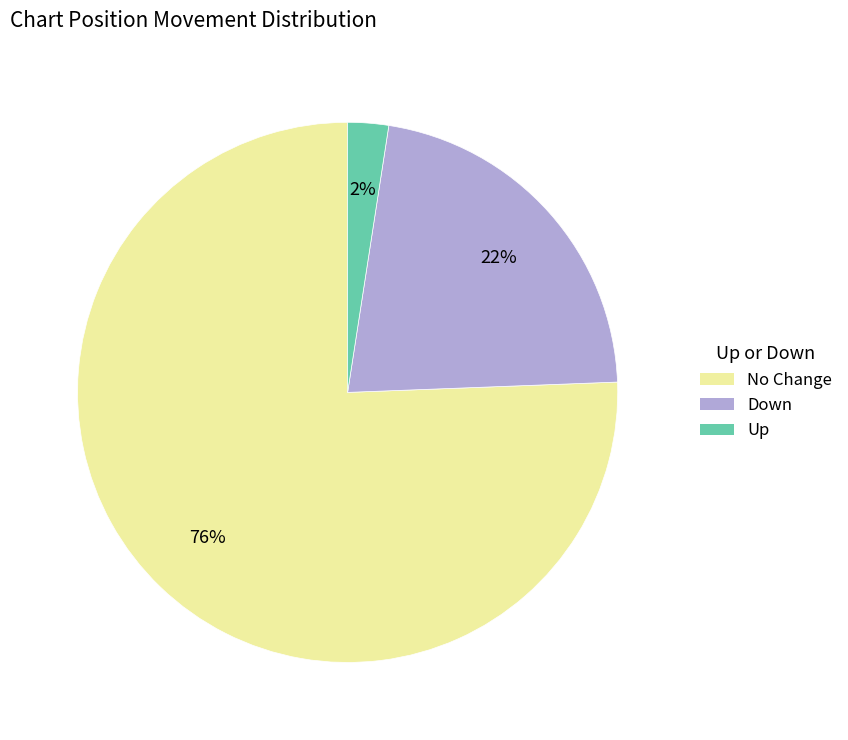

Which category has the smallest portion of the pie?

Up